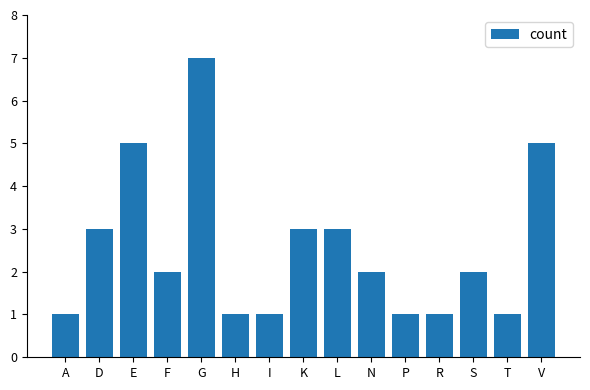

What is the average value?

3